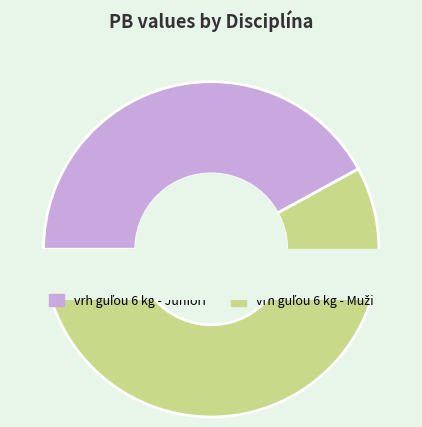

To the nearest percent, what percentage of the pie is vrh guľou 6 kg - Juniori?

42%